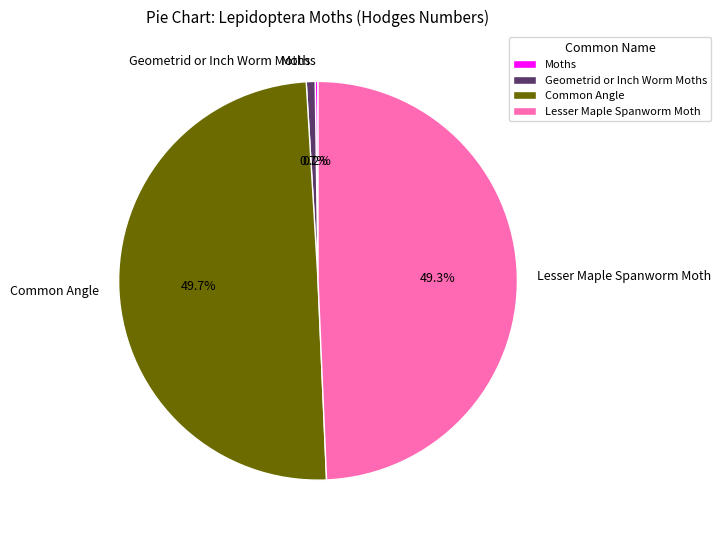

Does any single category account for the majority?

No